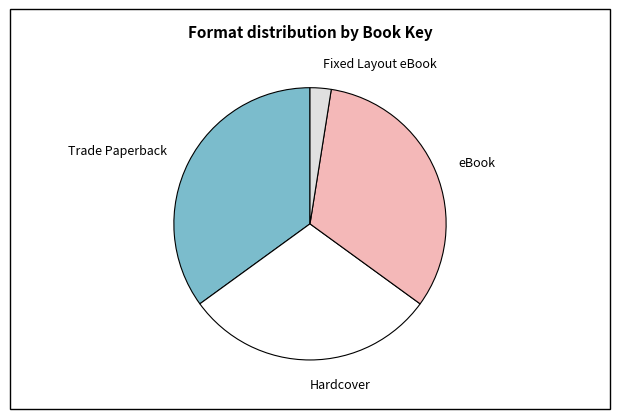

Do eBook and Trade Paperback together represent more than half of the pie?

Yes